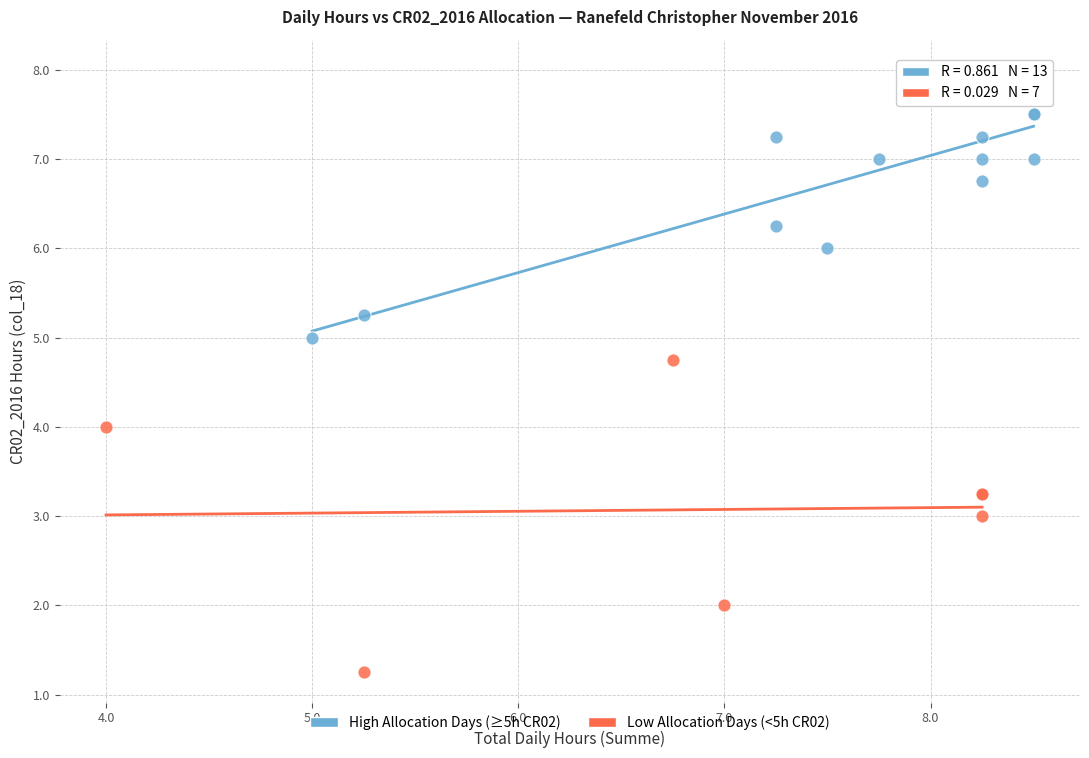

Which series contains the lowest Y value?

Low Allocation Days (<5h CR02)